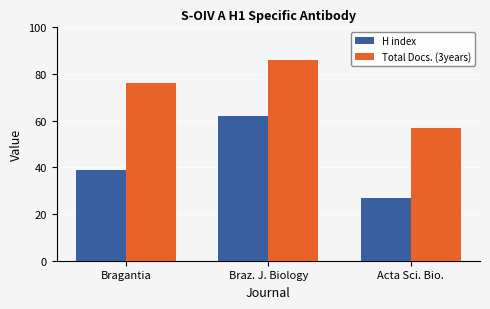

Where is H index nearest to the value 44?

Bragantia